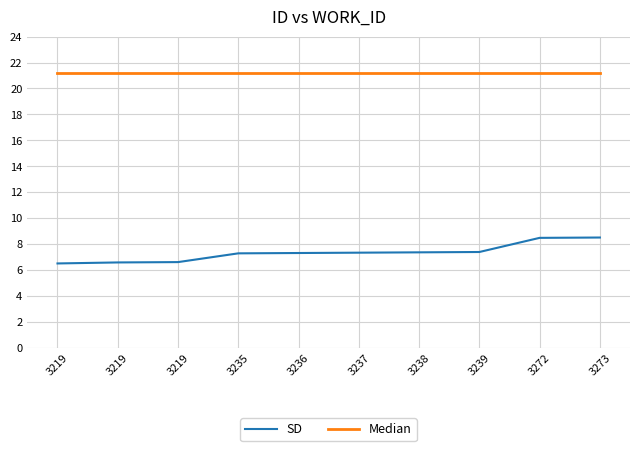

What are all the series names shown in the legend?

SD, Median